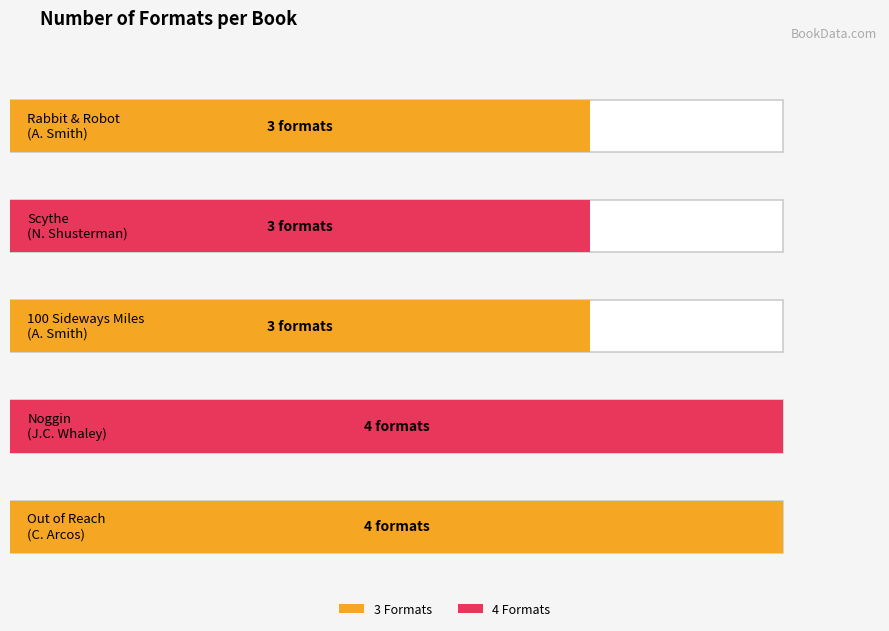

True or false: the data shows 6 at John Corey Whaley (Noggin).

False